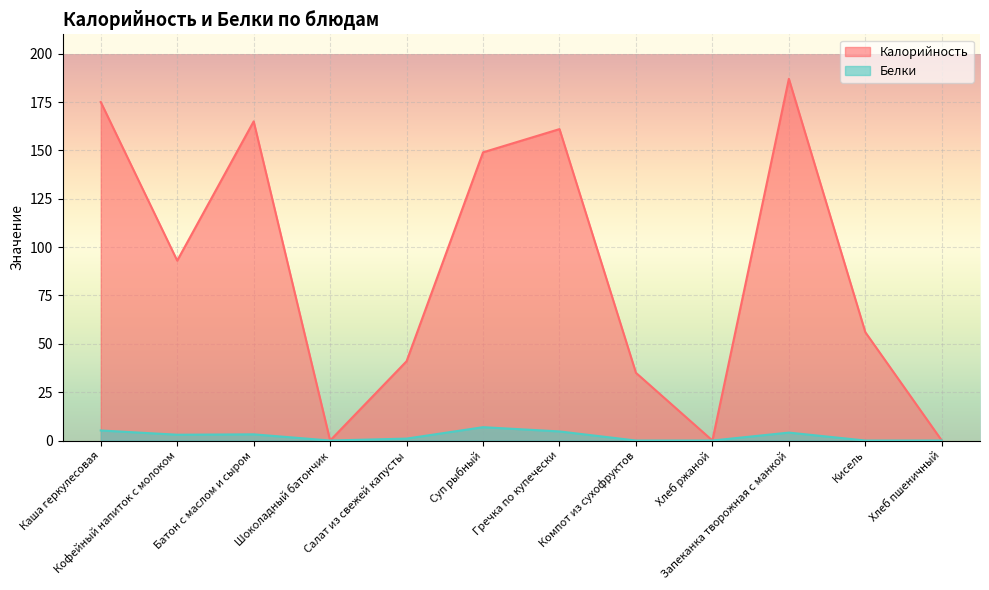

Which series has the largest total across all categories?

Калорийность